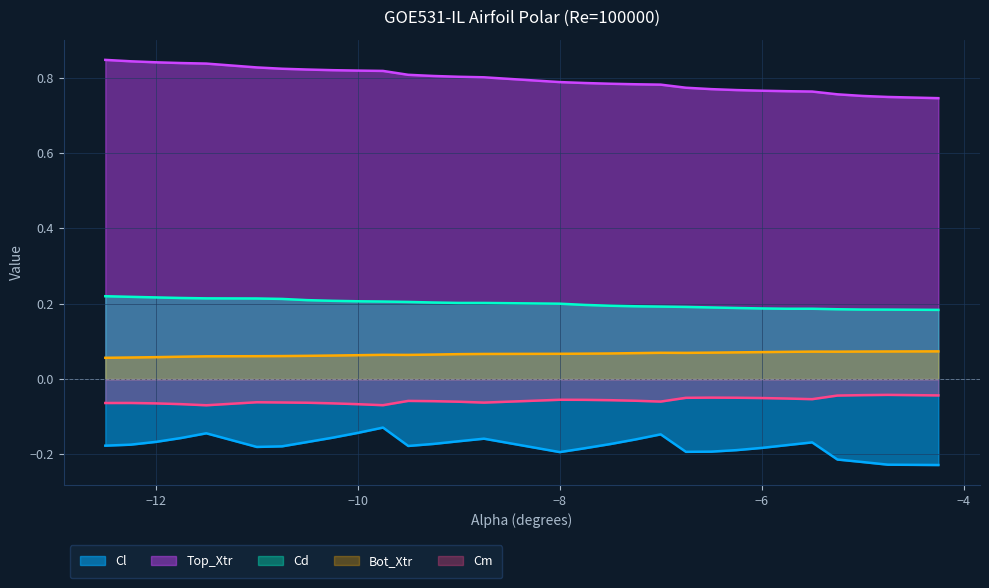

What position from the right is -11.0?

25